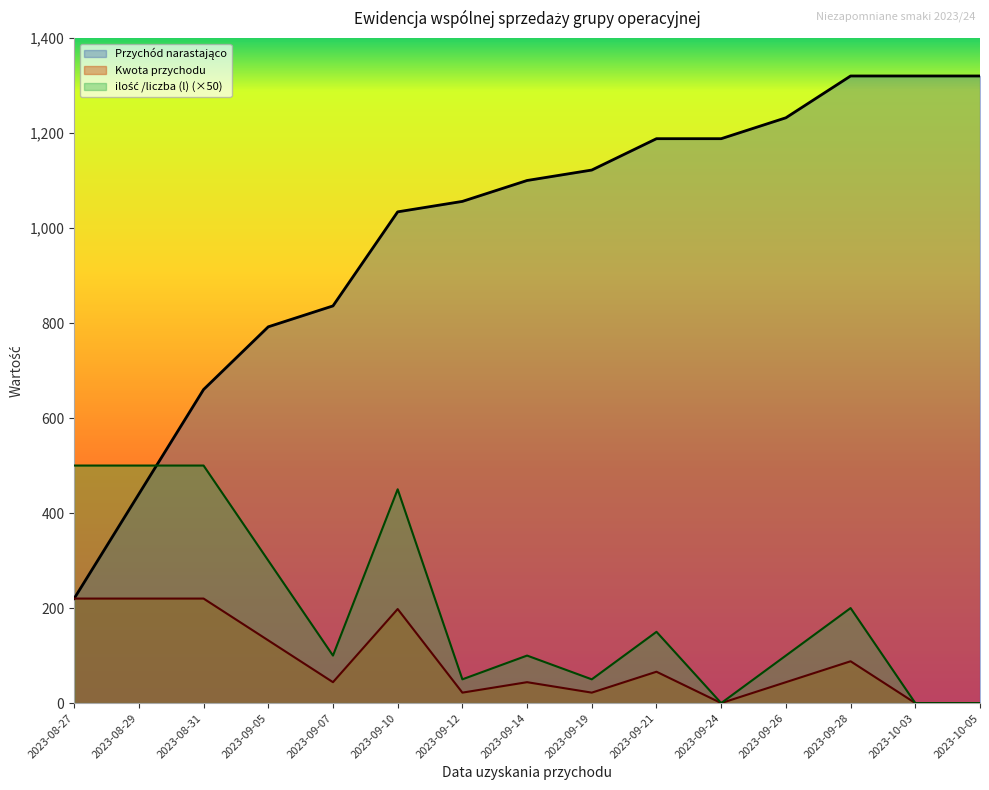

Is the value of ilość /liczba (l) at 2023-09-21 greater than the value of Kwota przychodu at 2023-09-28?

Yes